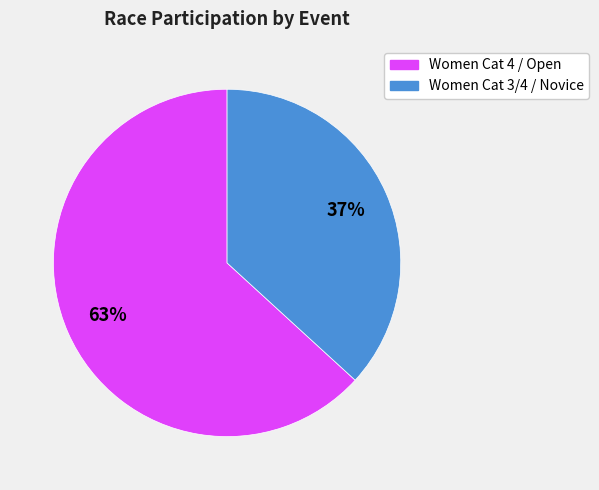

Is there a majority slice in this chart?

Yes